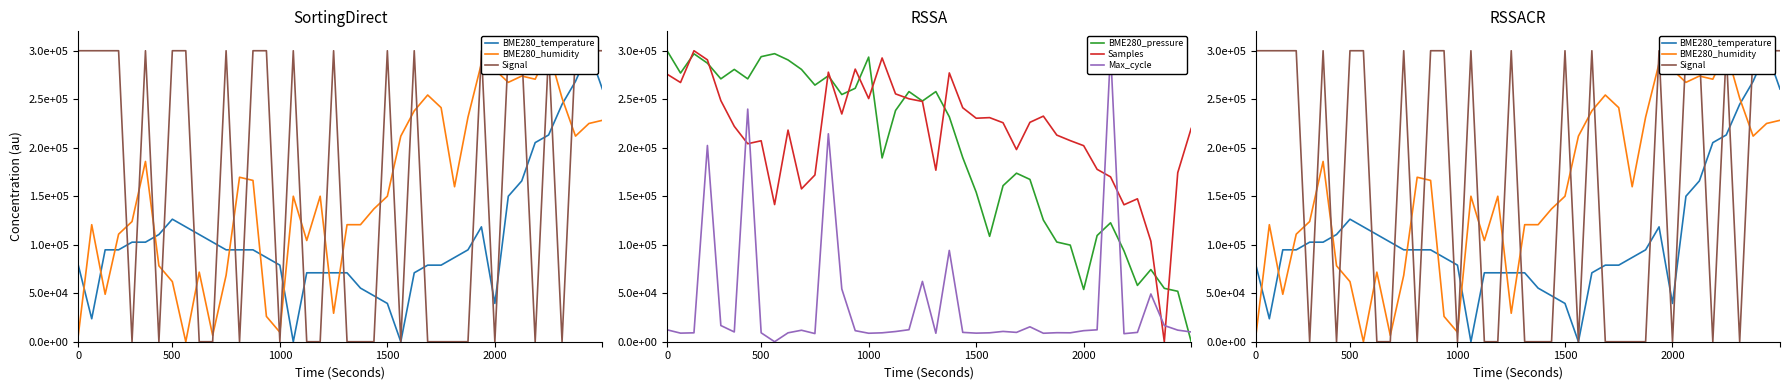

Count the number of data series in this chart.

6